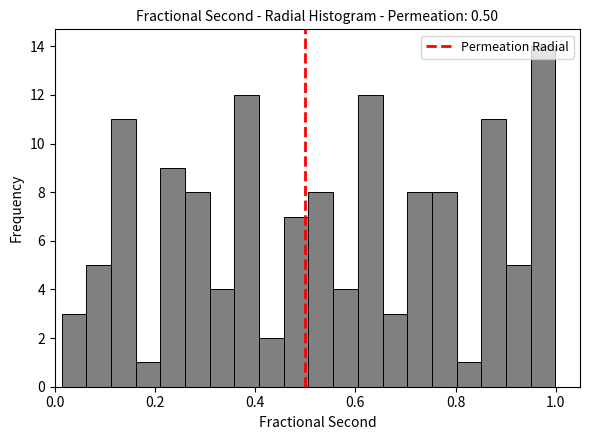

Read against the x-axis, roughly where is the centre of the tallest bar?

0.98